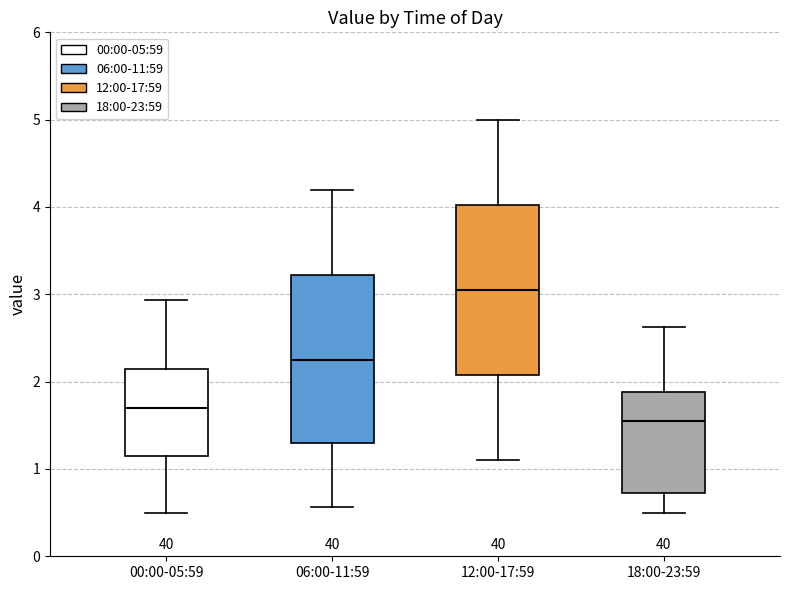

Where does the upper whisker of the box for 18:00-23:59 end on the y-axis? The values are not printed on the chart, so give them approximately, as read against the axis.

2.6